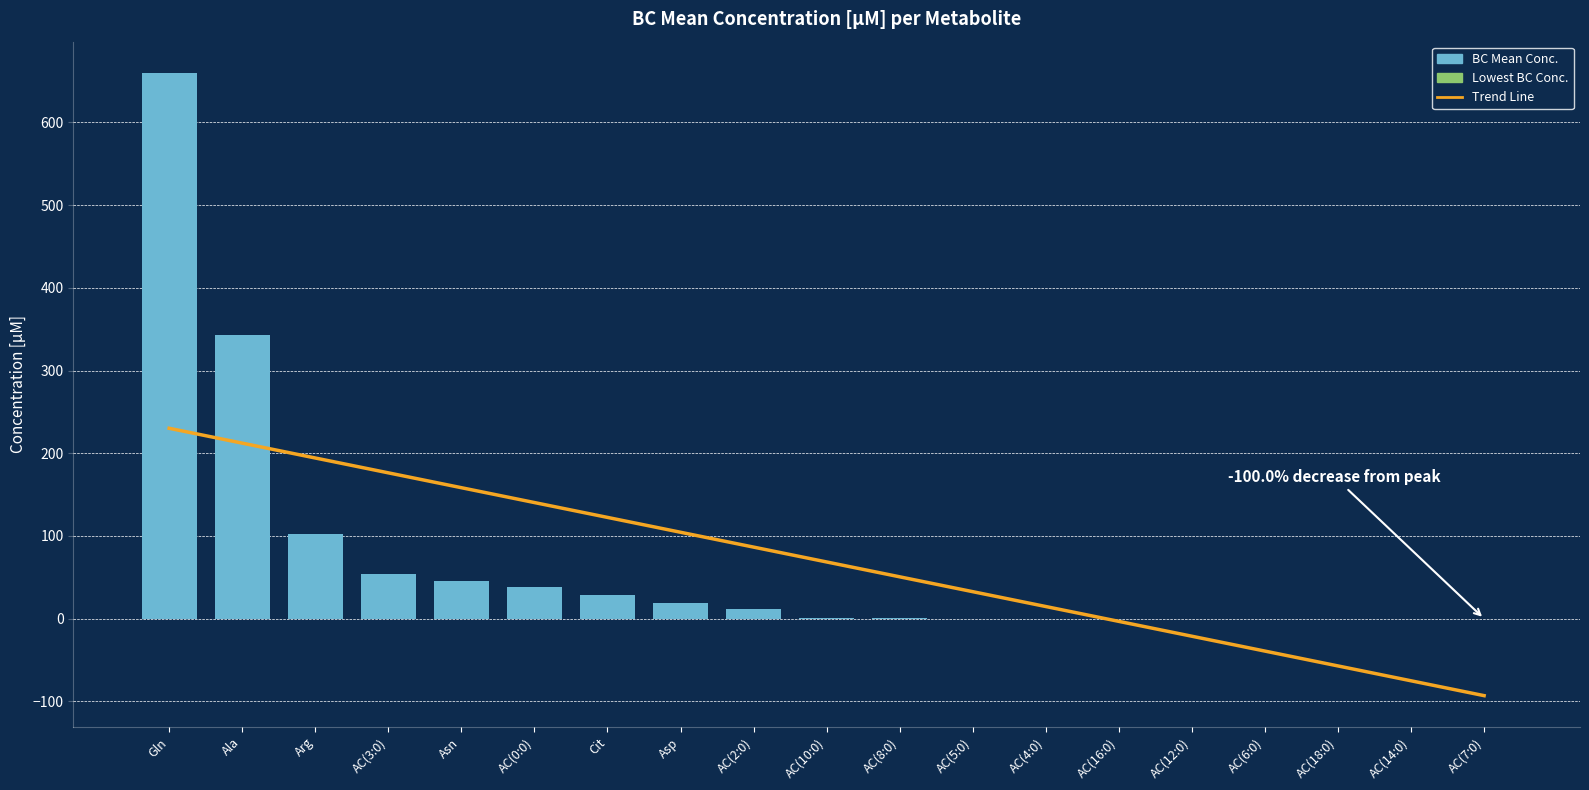

What is the average value of the Trend series?

68.6